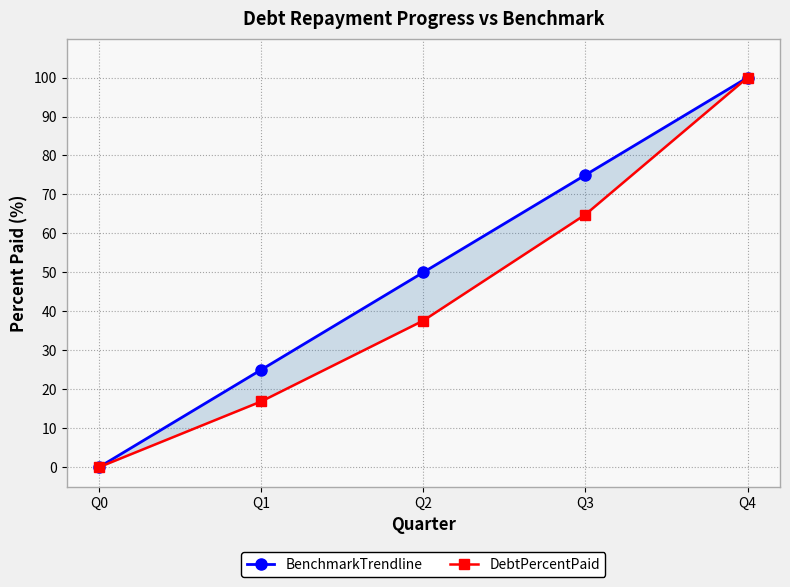

Rank the series by their average value, from highest to lowest.

BenchmarkTrendline, DebtPercentPaid